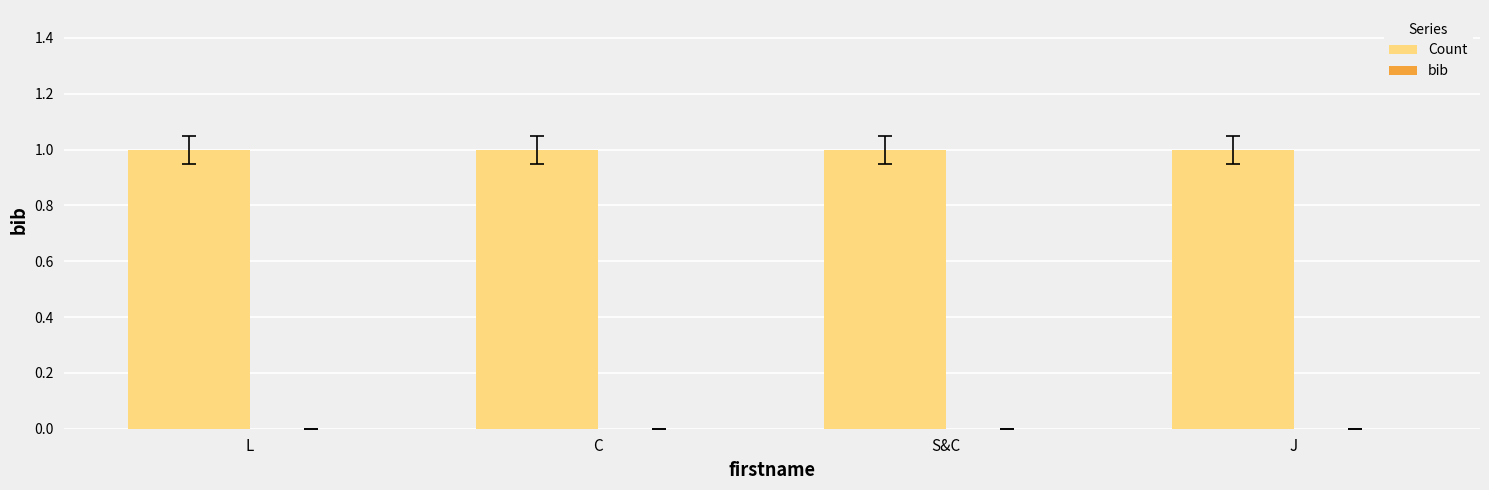

Reading left to right, extract all data points from this chart.

Count: 1	1	1	1
bib: 0	0	0	0